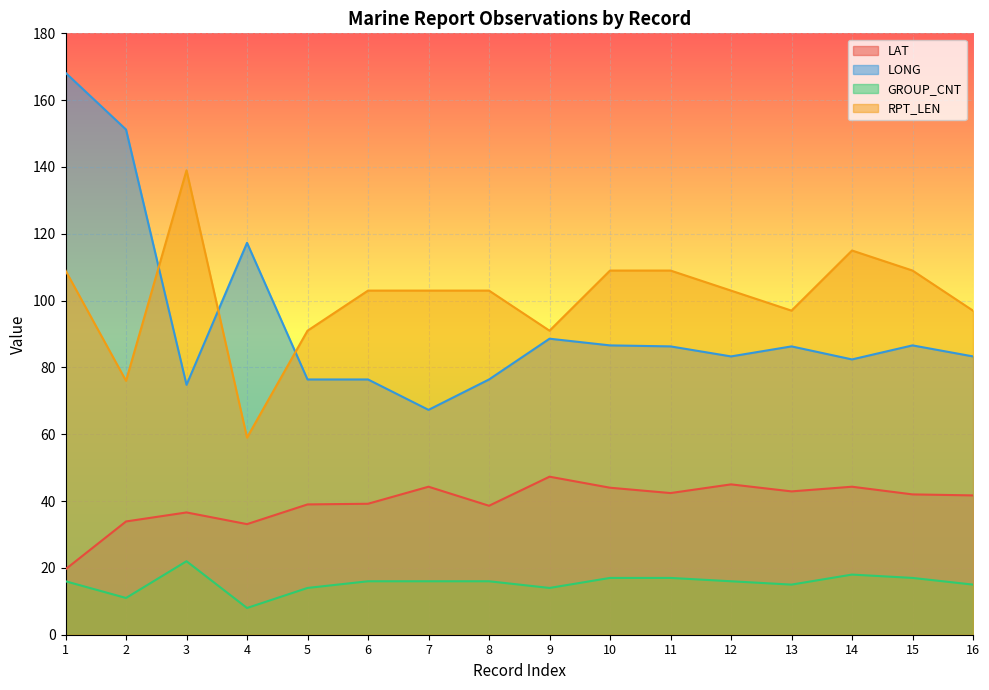

True or false: LONG and GROUP_CNT intersect in this chart.

False